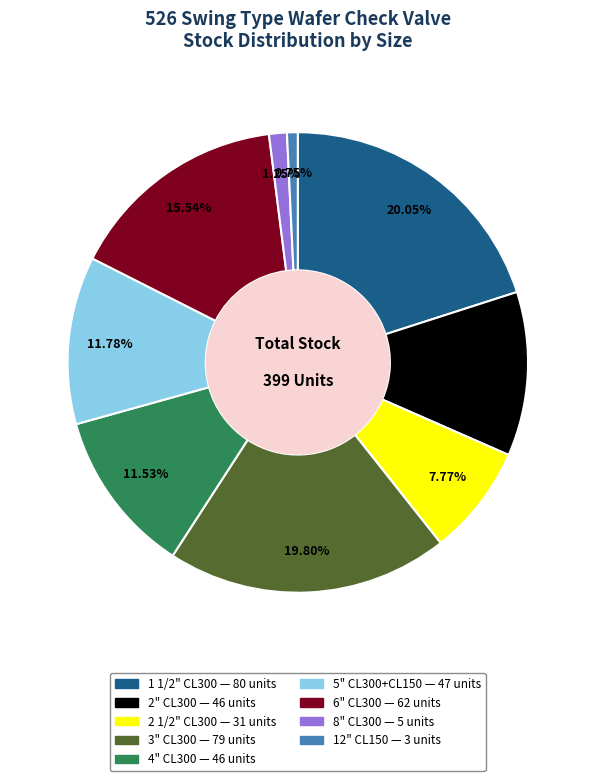

To the nearest percent, what is the average slice percentage?

11%